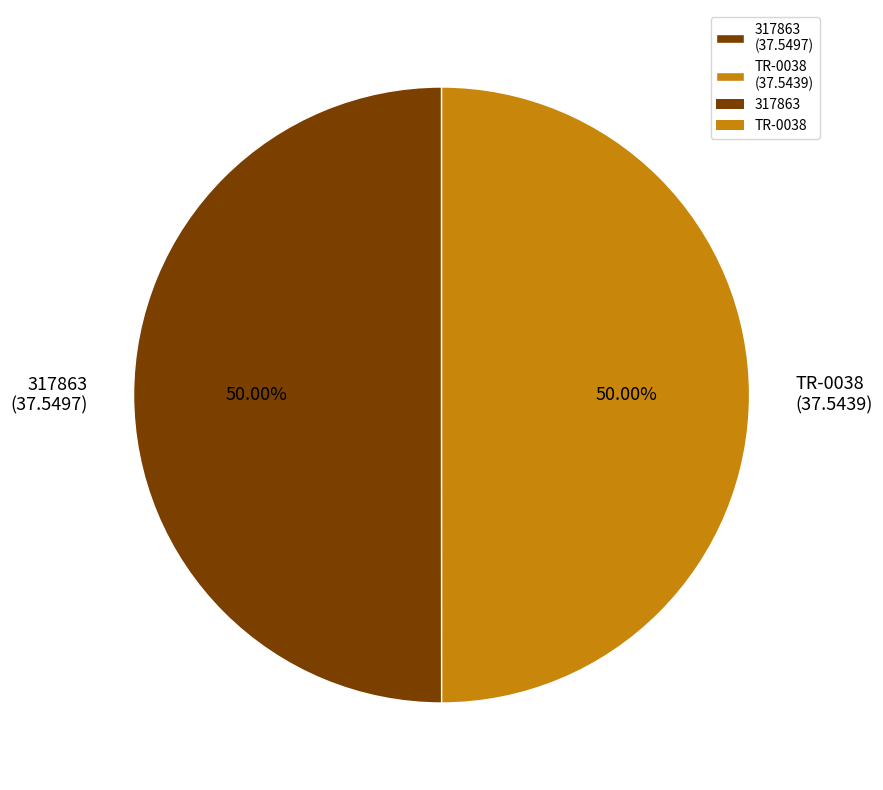

What is the ratio of the value at 317863 (37.5497) to the value at TR-0038 (37.5439)?

1.0